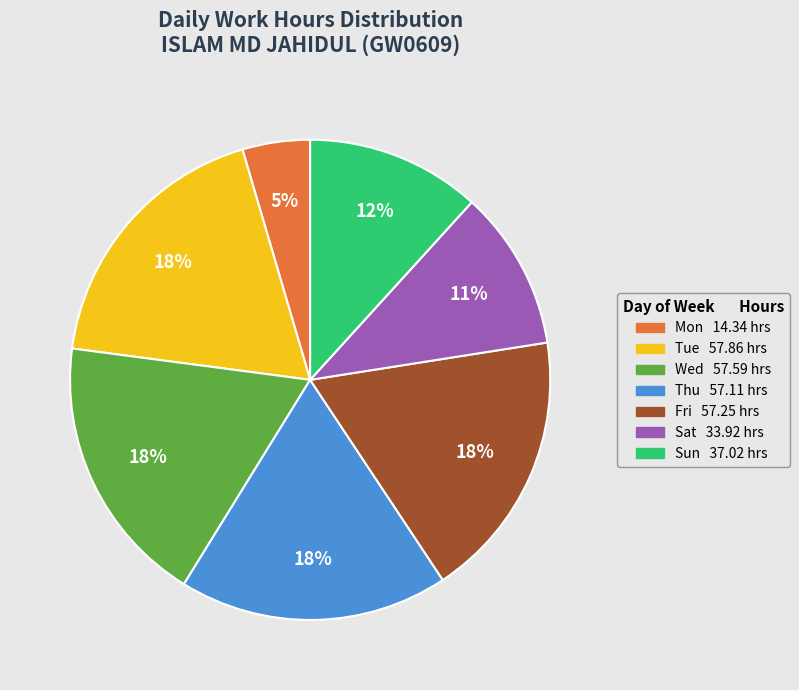

Is there a majority slice in this chart?

No